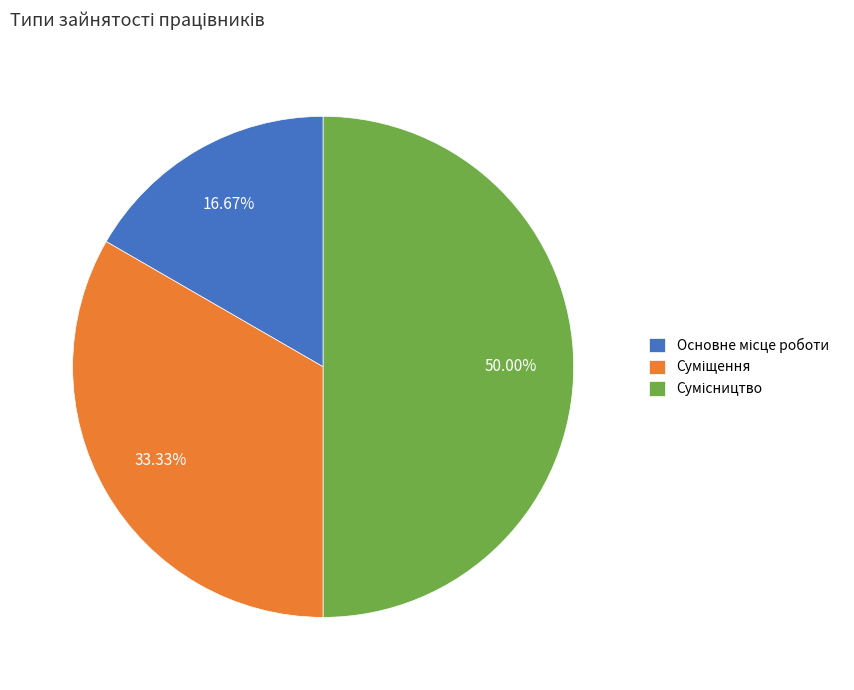

Which slice is the smallest?

Основне місце роботи